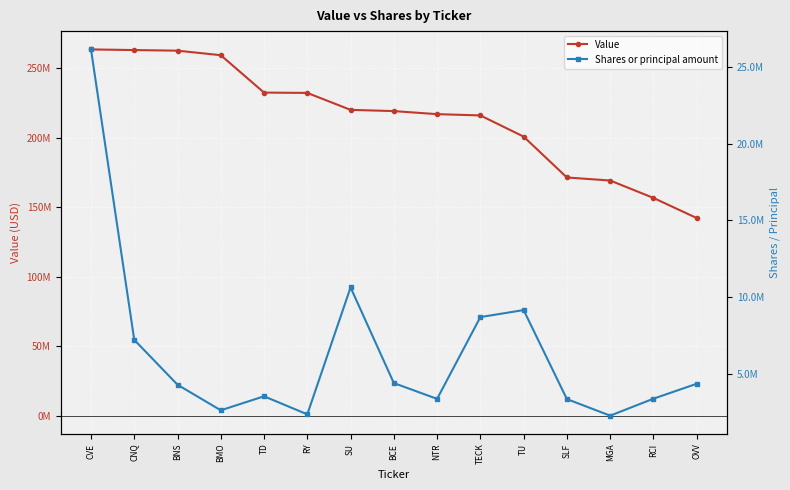

Which series has the largest total across all categories?

Value